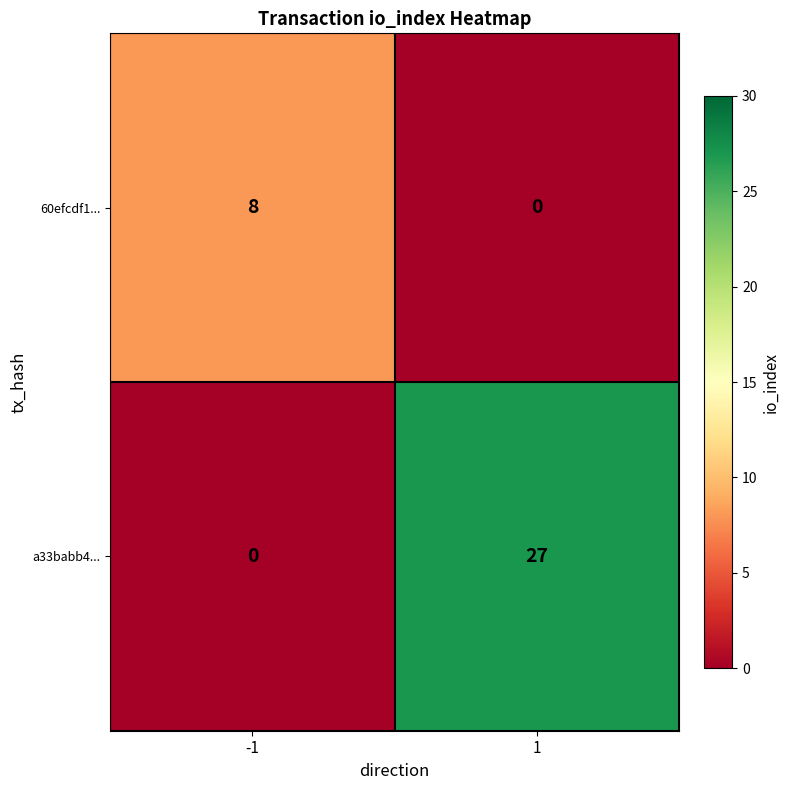

True or false: 60efcdf1... has a value of -3 at 1.

False